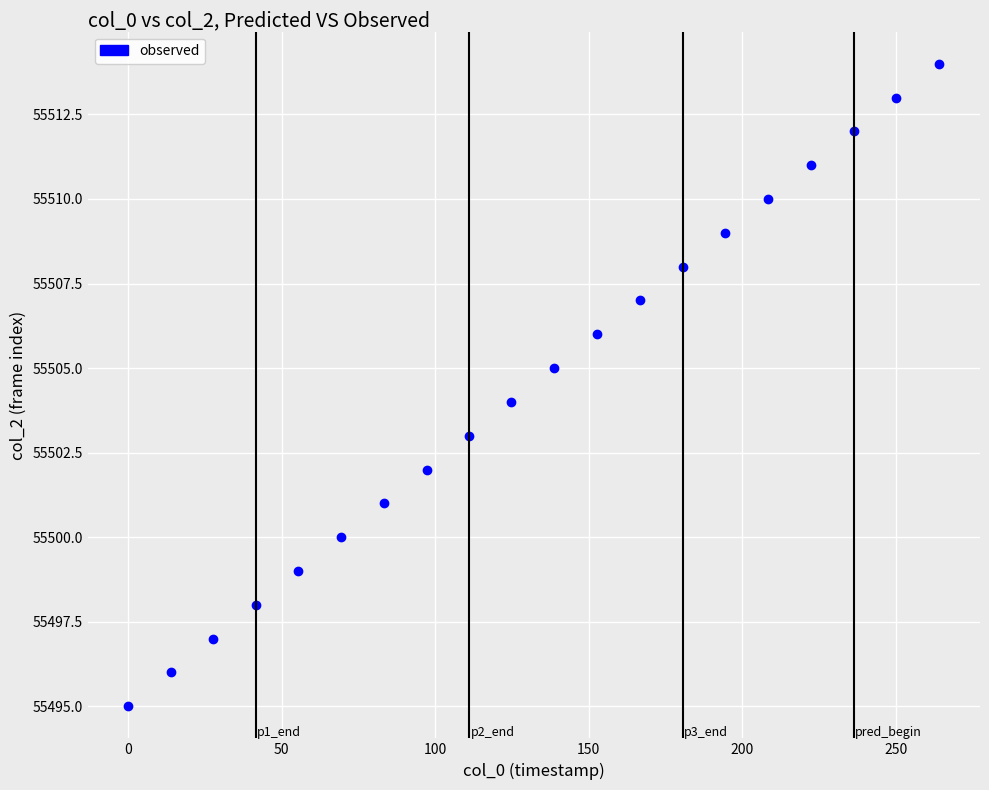

What is the range of Y values (max minus min)?

19